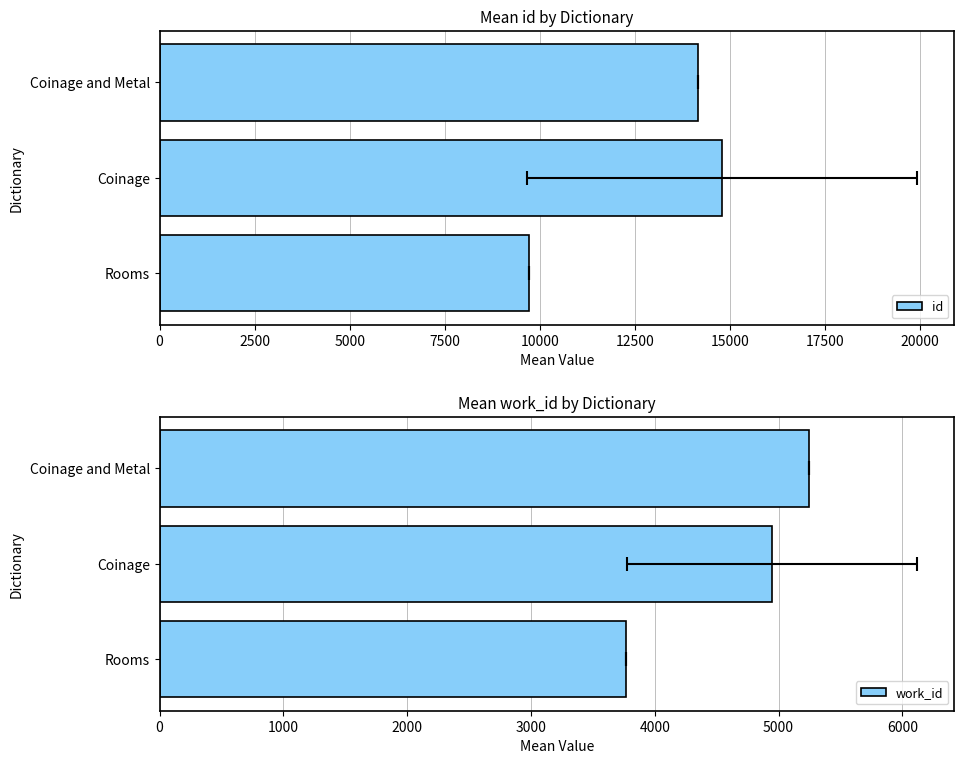

Is the value of work_id at Coinage greater than the value of id at Coinage?

No